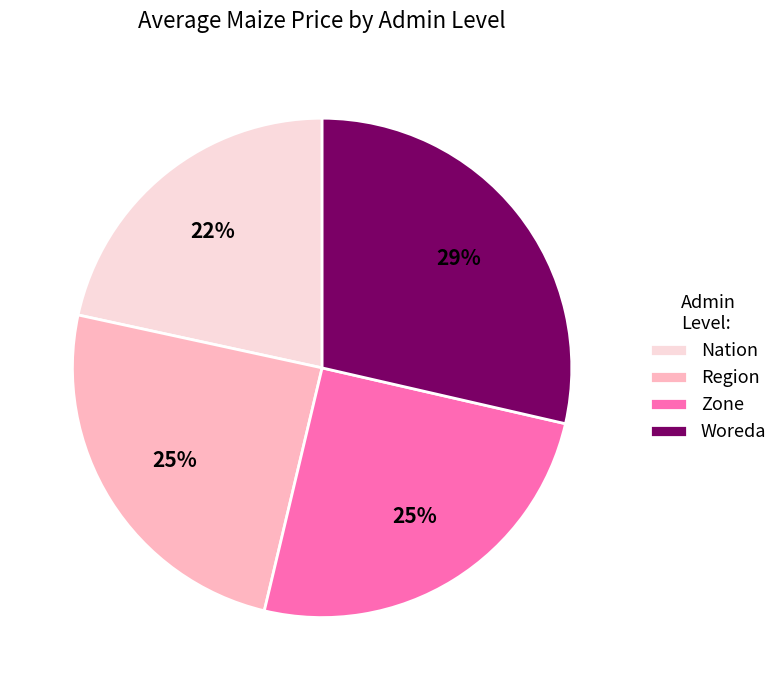

Is the sum of Region and Nation greater than half?

No